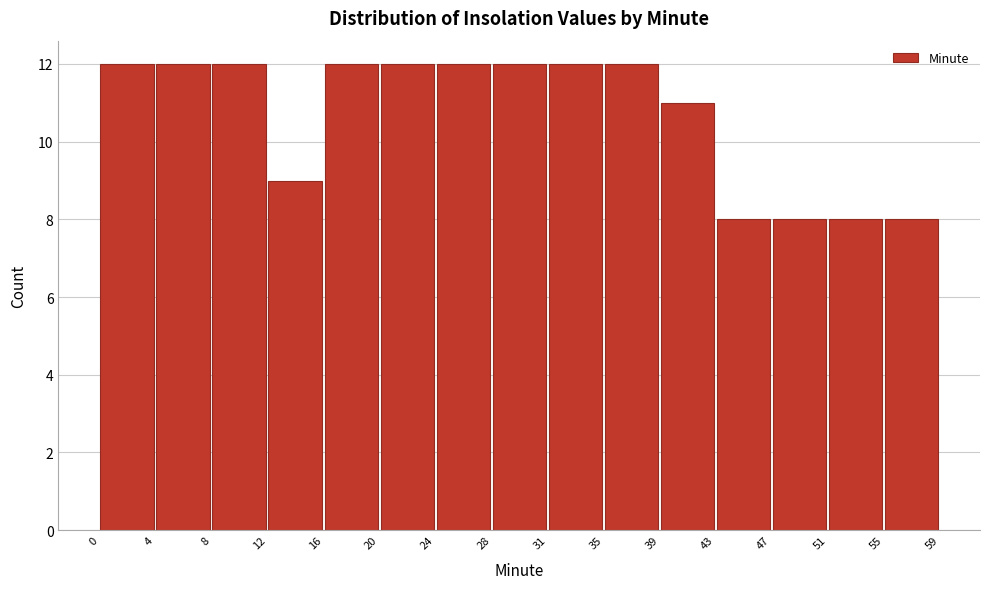

Reading left to right, list every bar in this chart as the range it spans on the x-axis followed by its height. The values are not printed on the chart, so give them approximately, as read against the axis.

0 to 4: 12
4 to 8: 12
8 to 12: 12
12 to 16: 9
16 to 20: 12
20 to 24: 12
24 to 28: 12
28 to 31: 12
31 to 35: 12
35 to 39: 12
39 to 43: 11
43 to 47: 8
47 to 51: 8
51 to 55: 8
55 to 59: 8